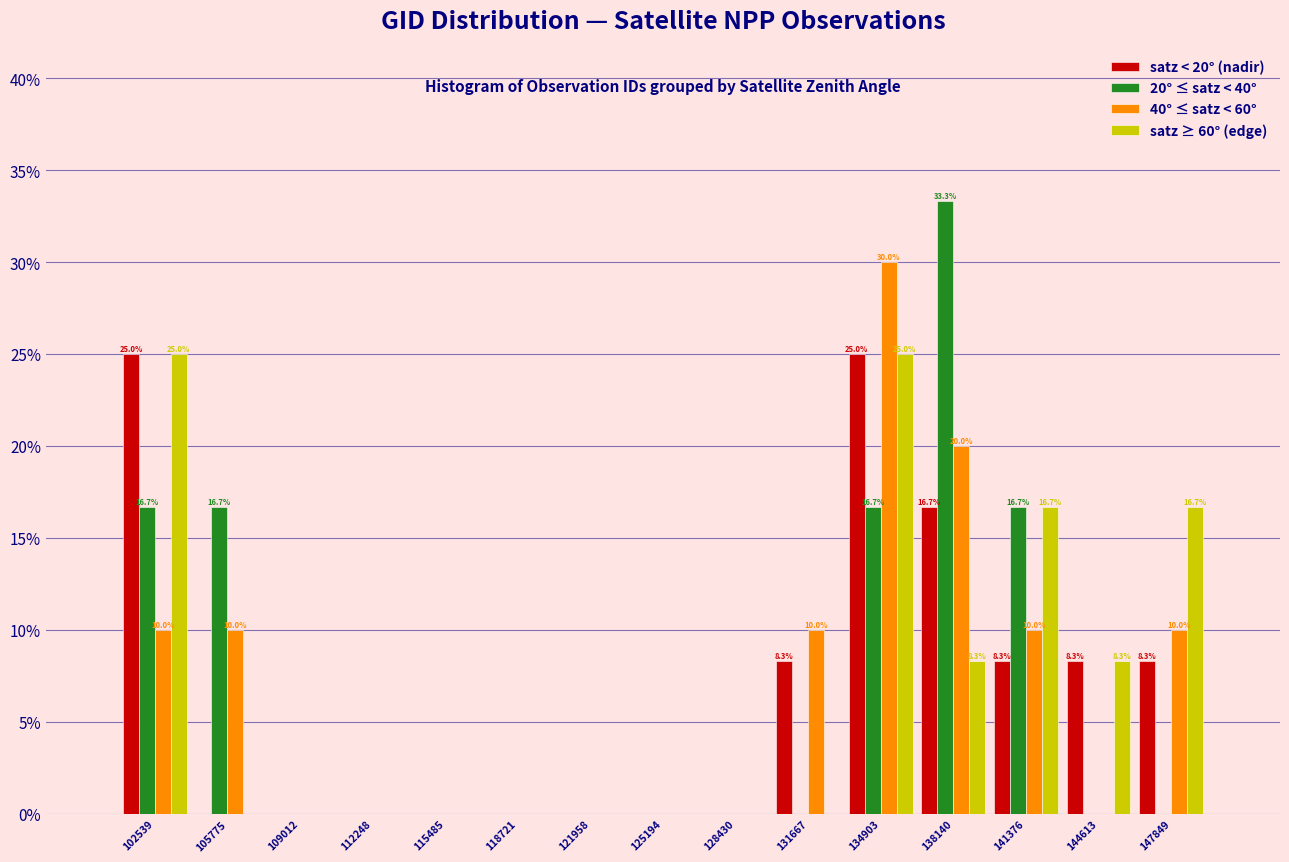

In the 40° ≤ satz < 60° series, which range on the x-axis has the tallest bar?

133500 to 136500